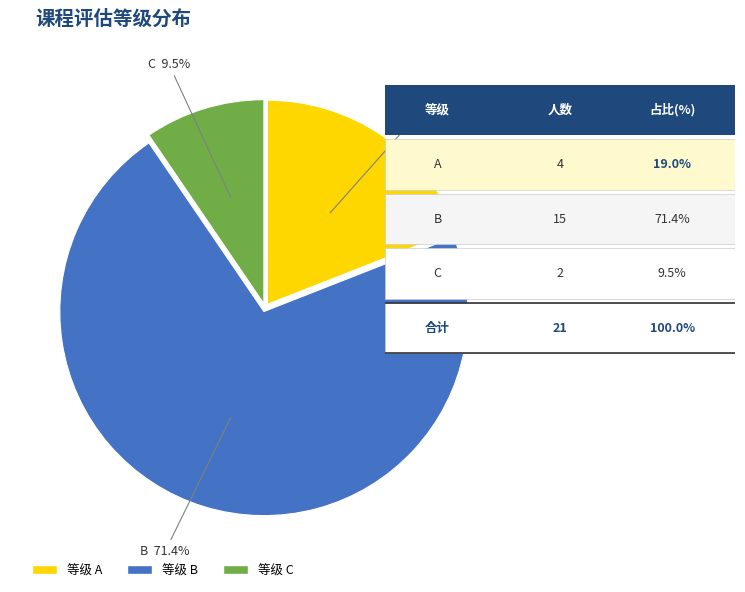

Is there a majority slice in this chart?

Yes